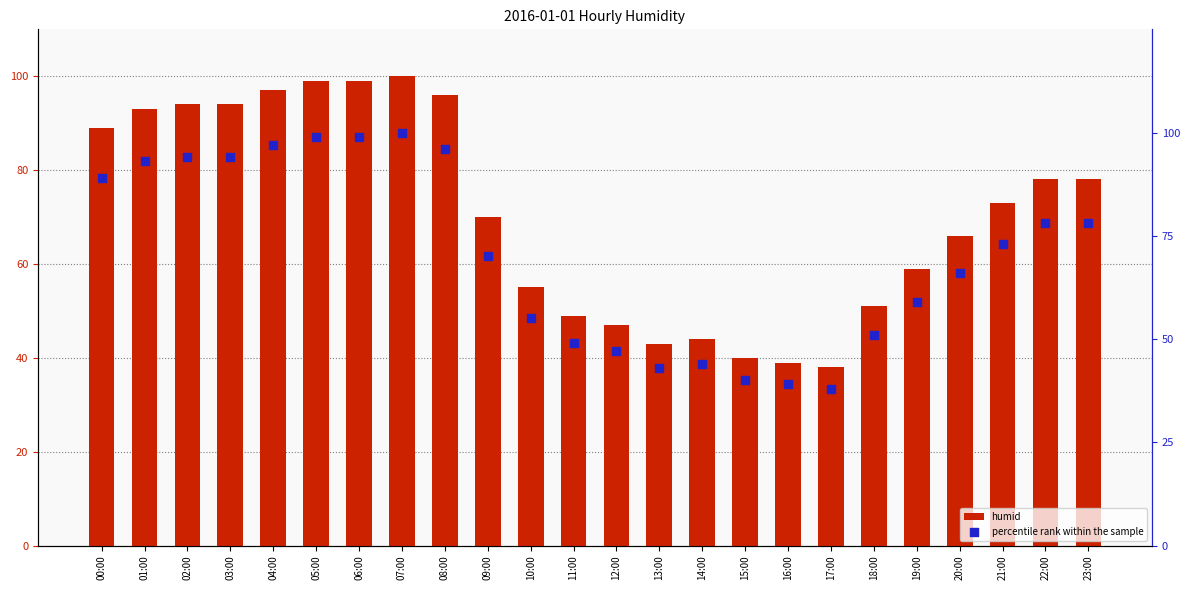

At which category is the sum across all series the highest?

07:00